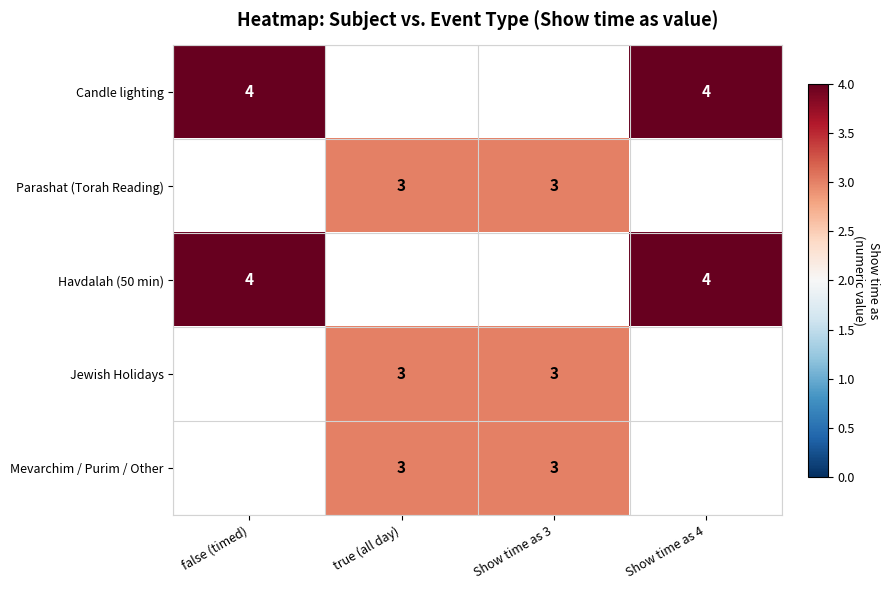

The value of Candle lighting at false (timed) is 7. True or false?

False